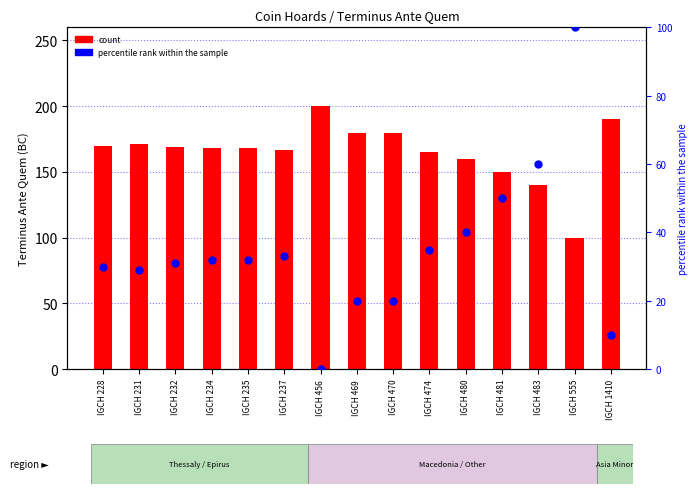

Which series has the largest Y range (max minus min)?

Terminus Ante Quem